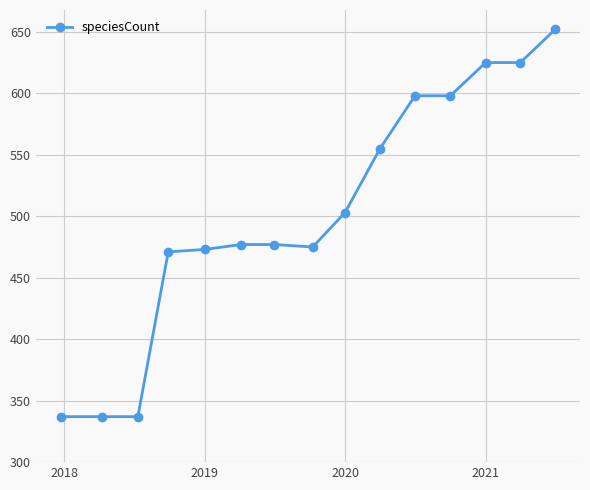

What is the average value?

503